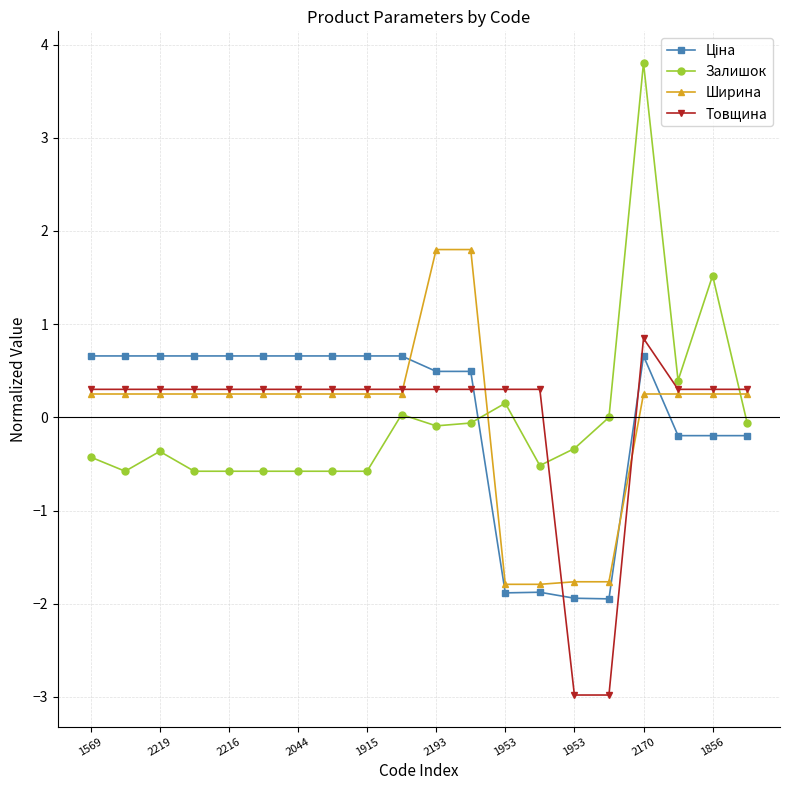

What is the minimum value shown in the chart?

-3.0